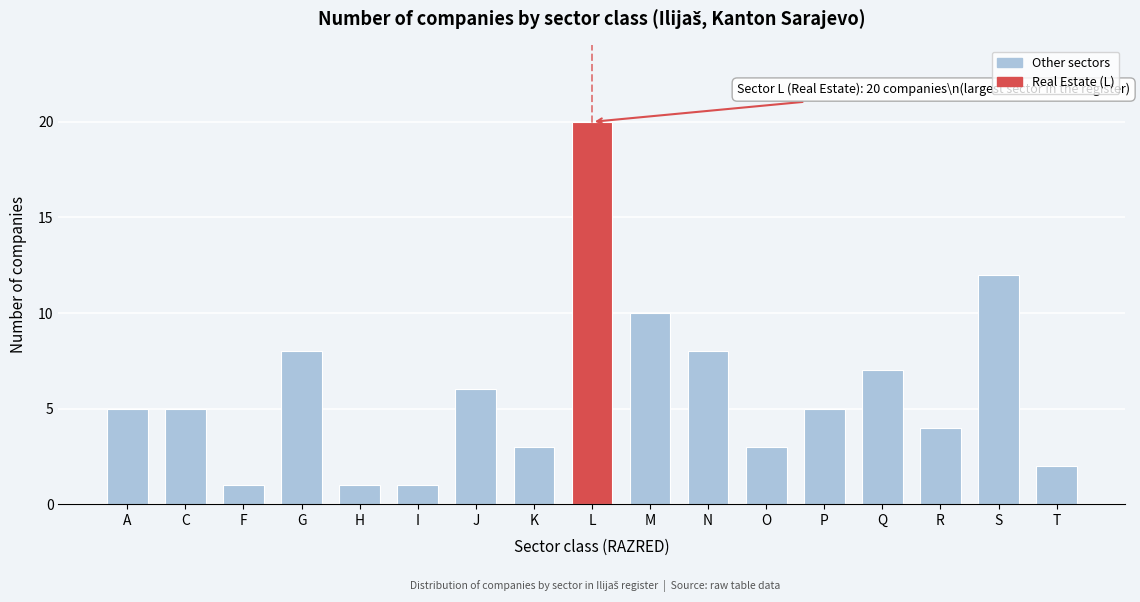

Reading left to right, extract all data points from this chart.

A=5	C=5	F=1	G=8	H=1	I=1	J=6	K=3	L=20	M=10	N=8	O=3	P=5	Q=7	R=4	S=12	T=2